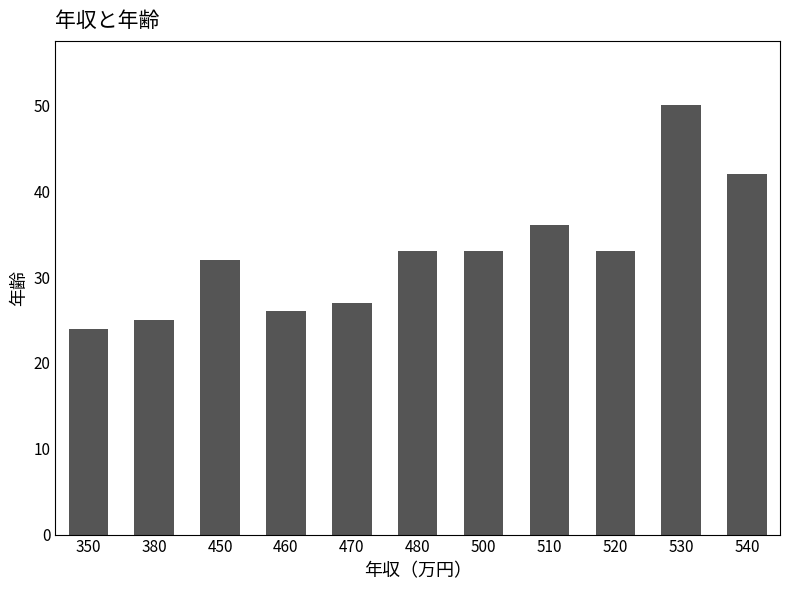

Does the chart contain stacked bars?

No